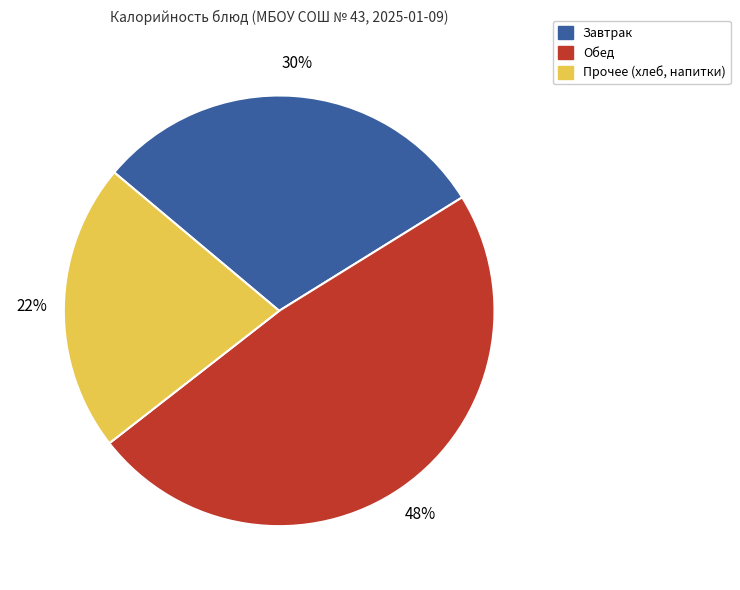

How many segments does this pie chart have?

3